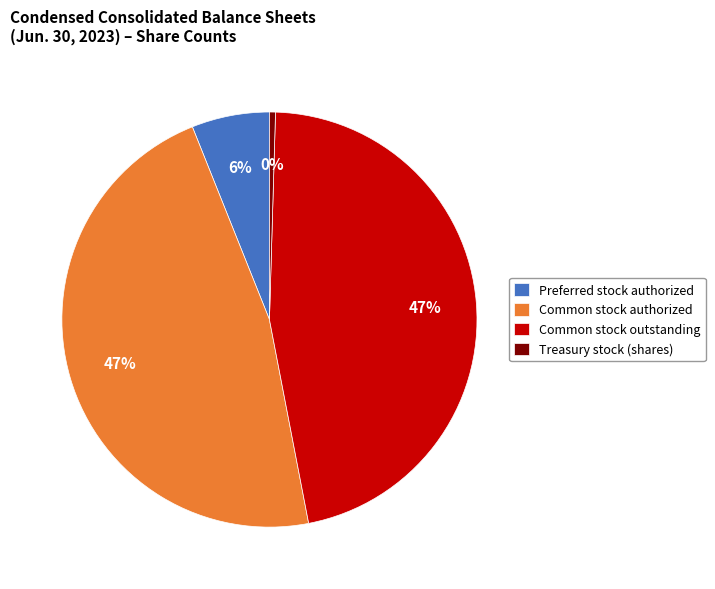

Is there a majority slice in this chart?

No